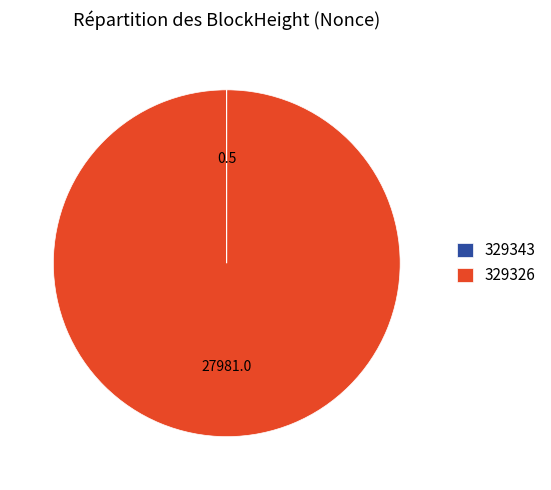

True or false: 329326 accounts for 100% of the total.

True